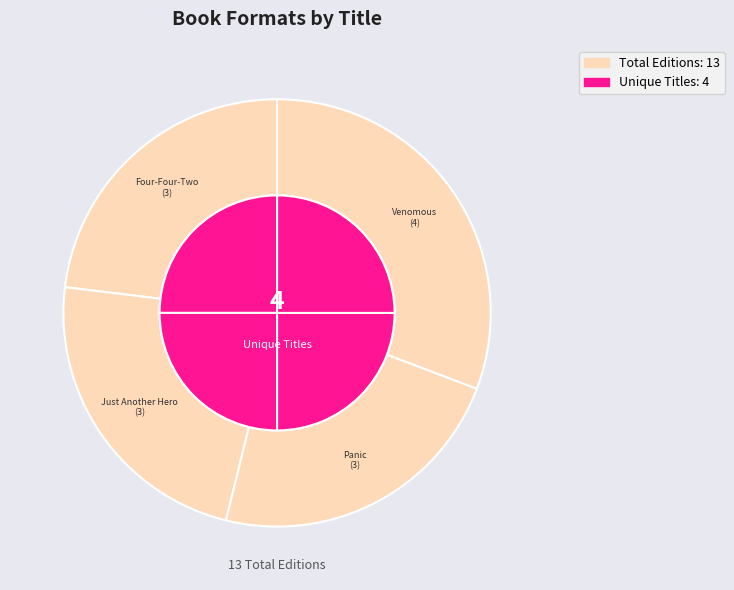

Count the number of slices in the pie.

4